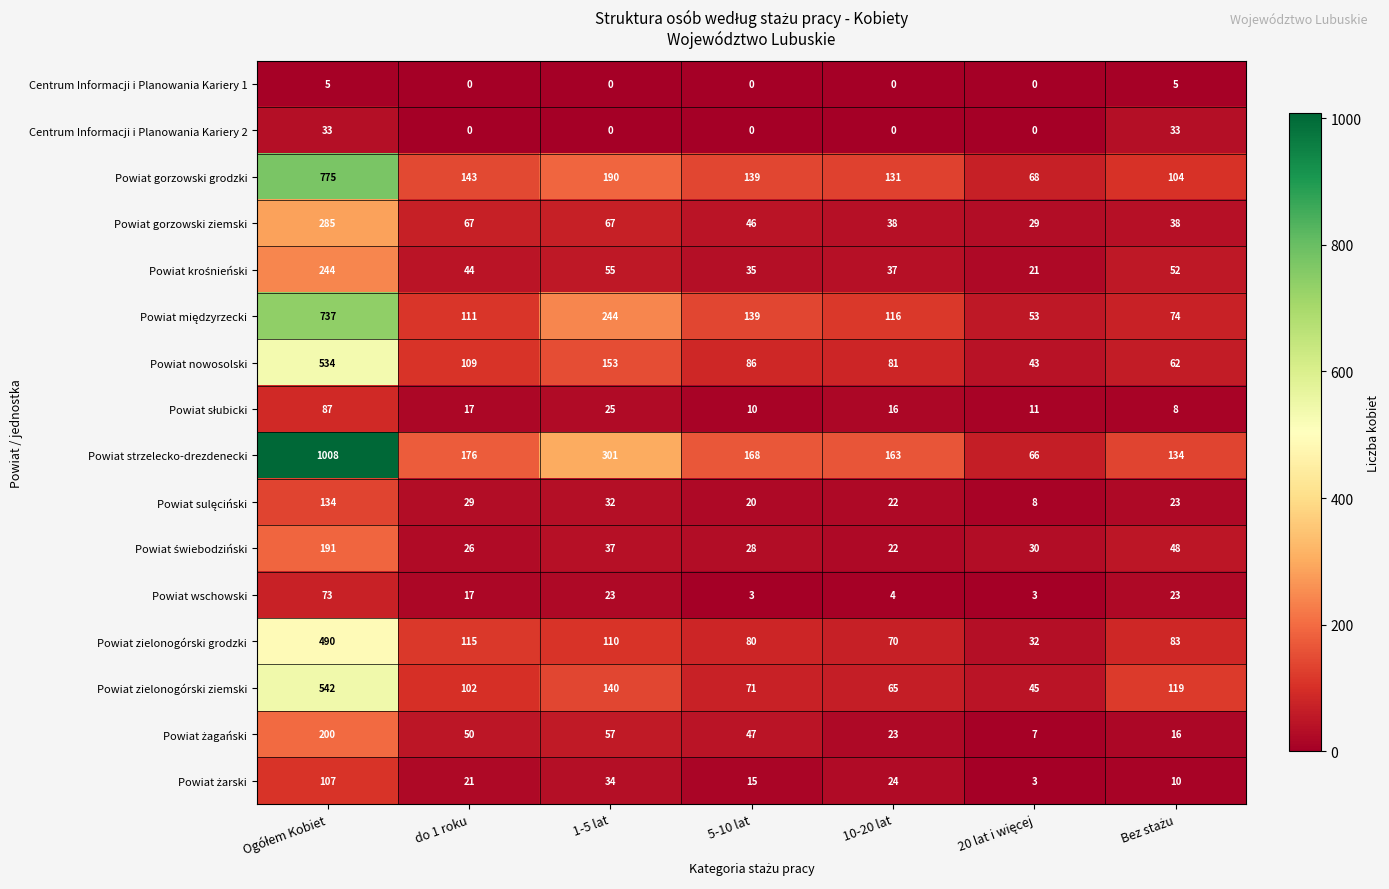

True or false: Powiat zielonogórski ziemski has a value of 65 at 10-20 lat.

True